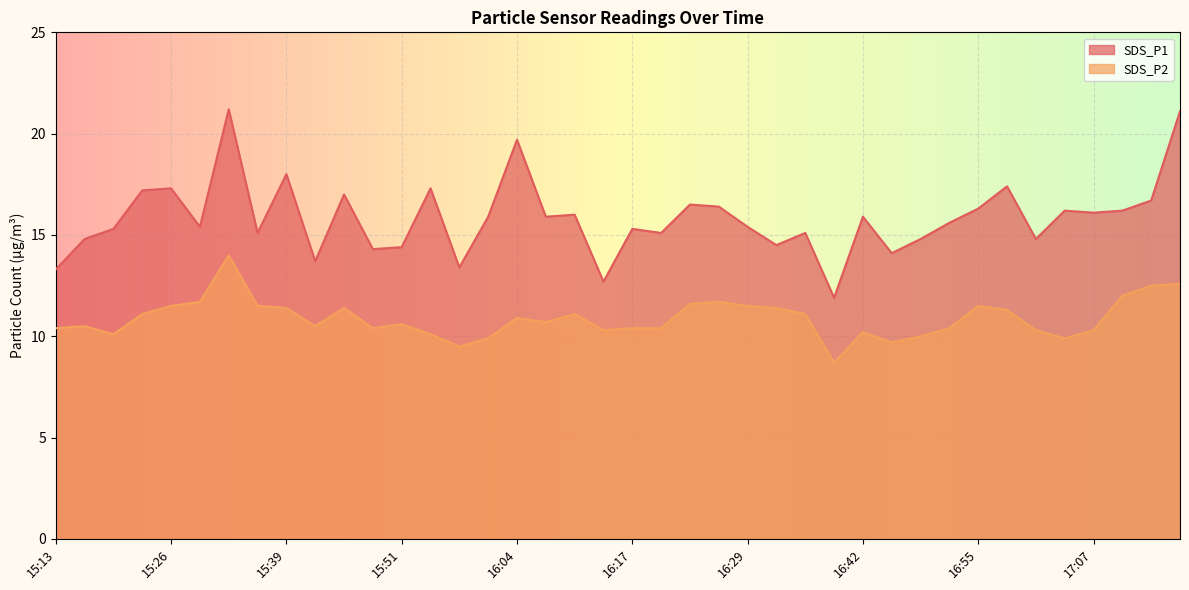

Is it true that SDS_P2 equals 11.4 at 16:32?

True